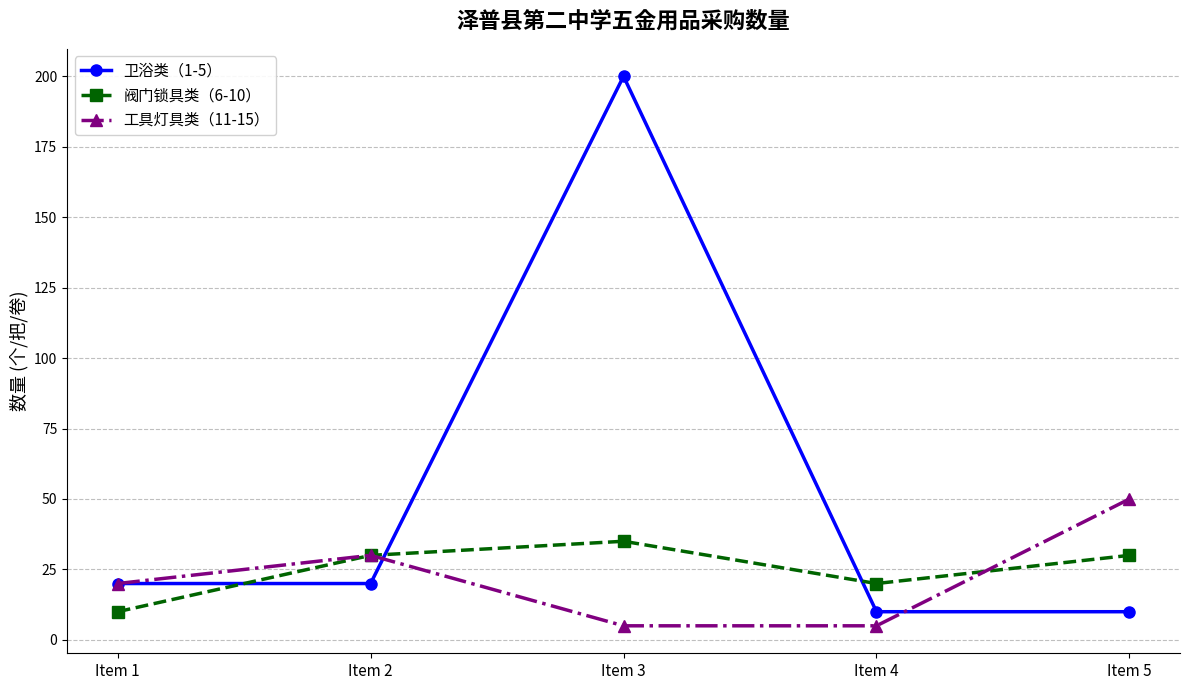

List the series in order of their peak value, highest first.

卫浴类（1-5）, 工具灯具类（11-15）, 阀门锁具类（6-10）